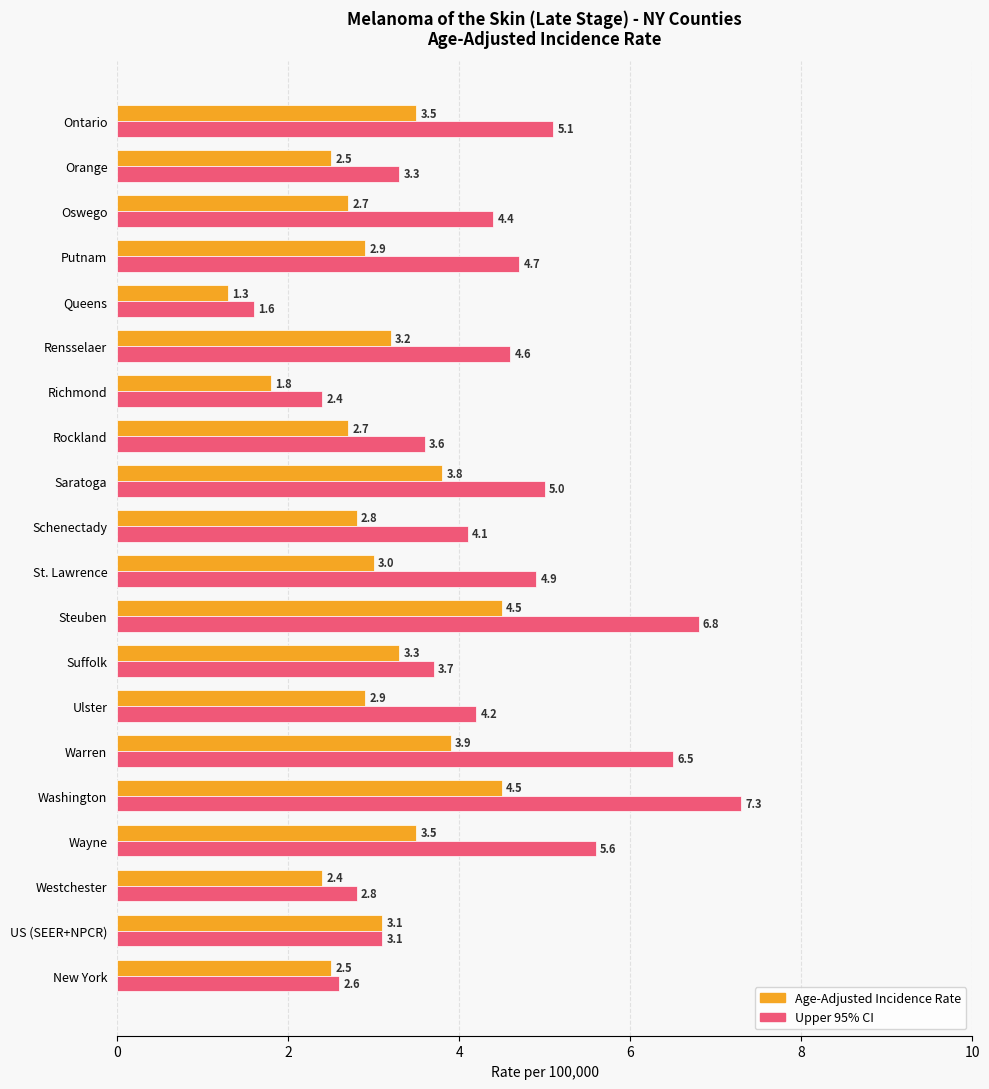

At which label is Age-Adjusted Incidence Rate closest to 2?

Richmond